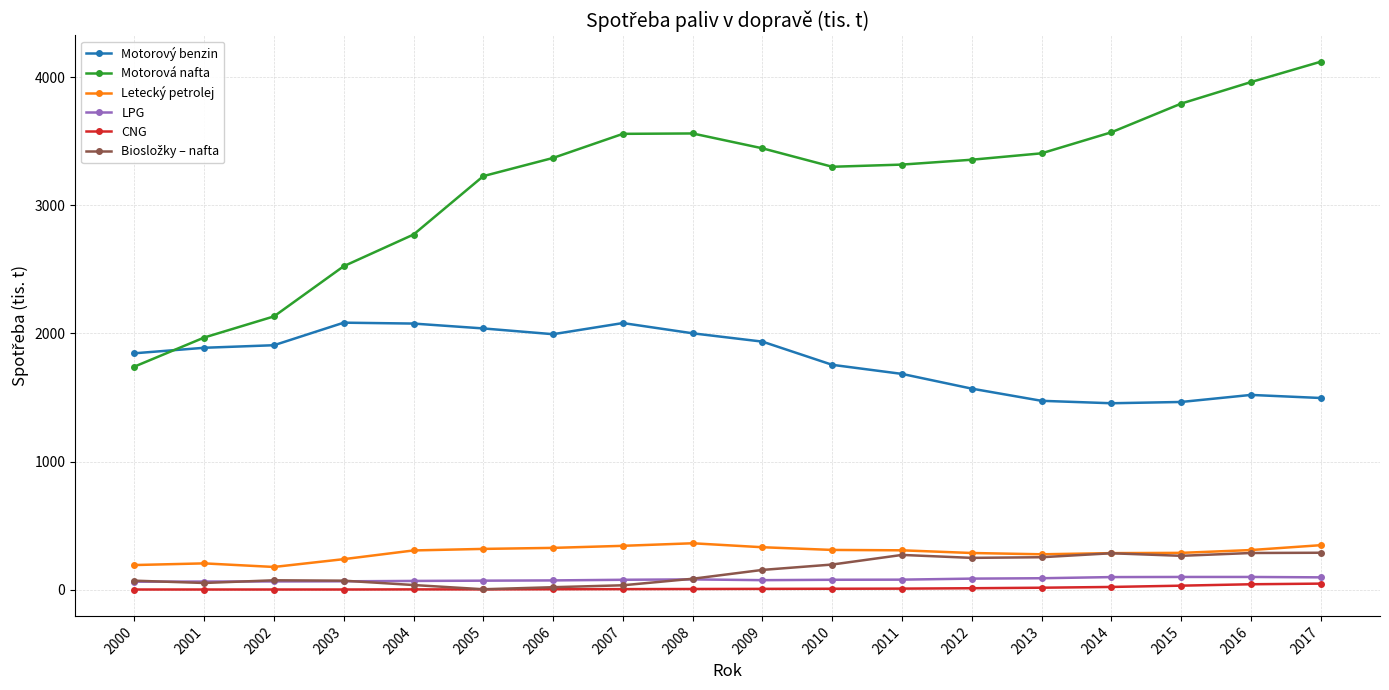

What is the highest value of the LPG series?

99